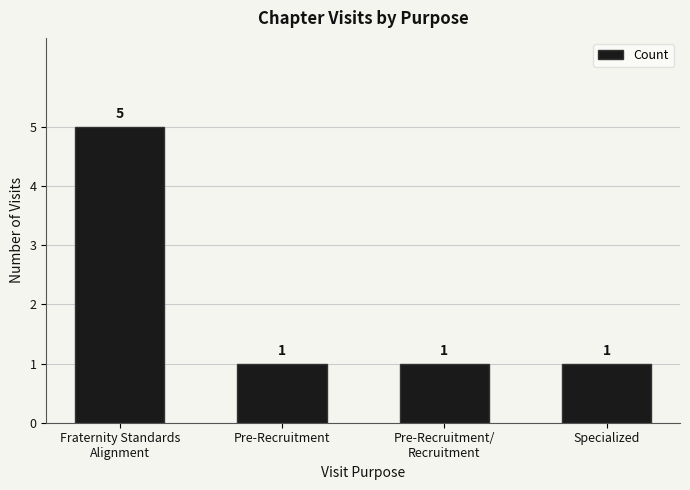

The chart shows a value of 1 at Pre-Recruitment. True or false?

True